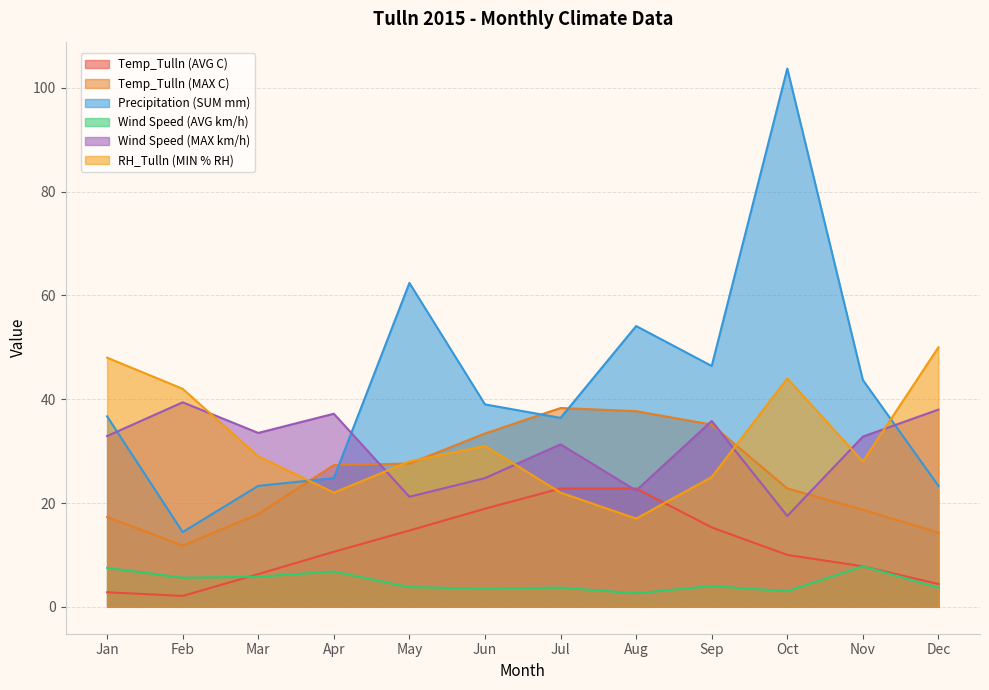

At which label does Wind Speed (MAX km/h) reach its peak?

Feb